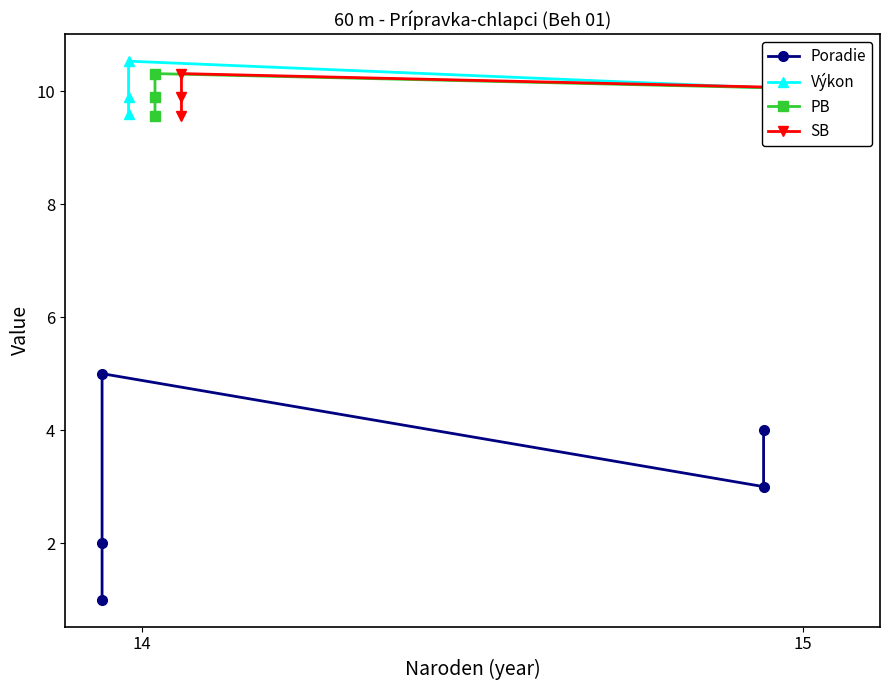

What is the sum of the PB values at 4 and 14?

19.7